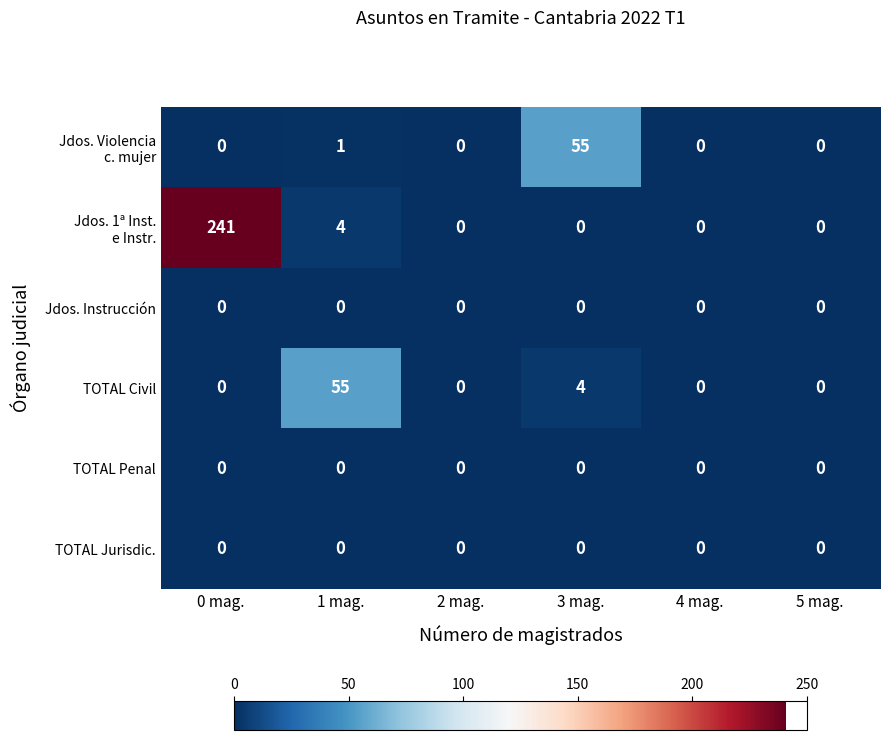

What is the maximum value shown in the chart?

241